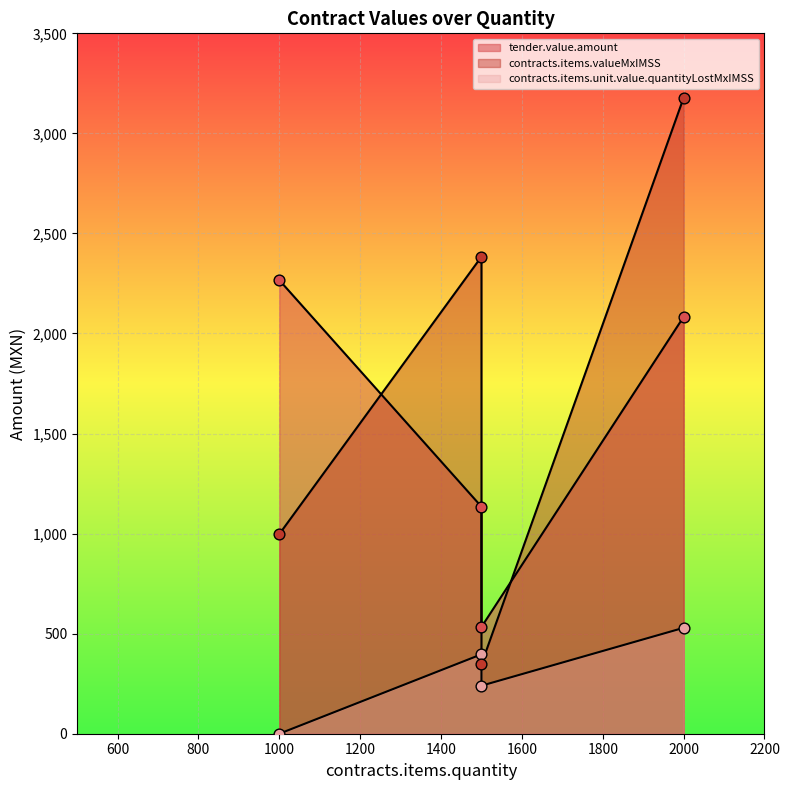

At how many categories does at least one series exceed 1954?

3